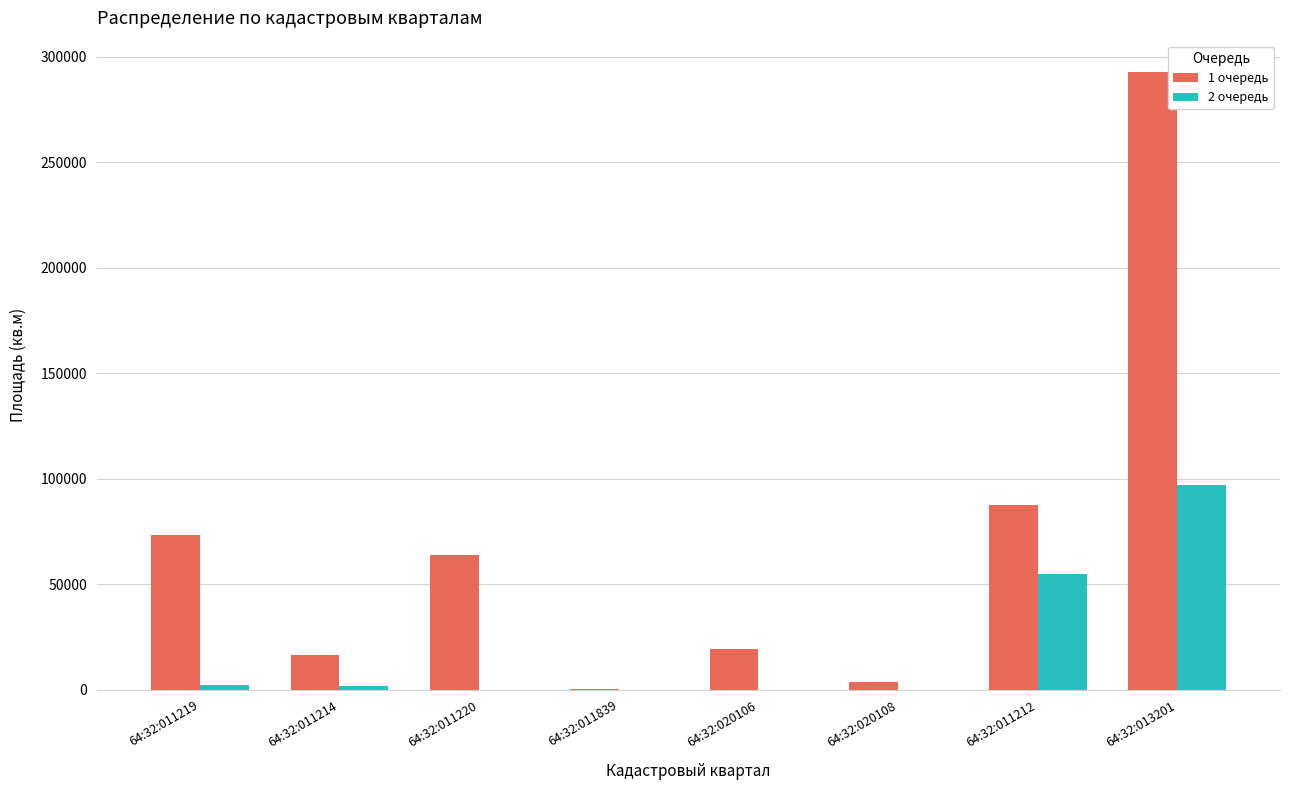

What is the sum of the 2 очередь values at 64:32:013201 and 64:32:011214?

98942